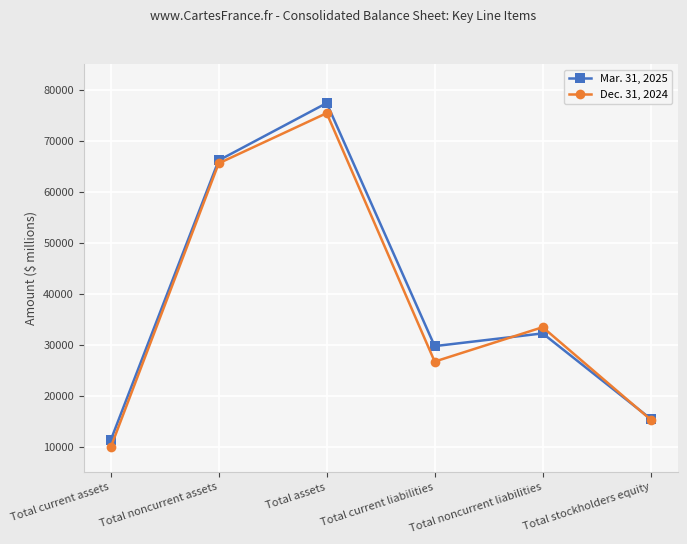

What is the value of the Dec. 31, 2024 point at the 2nd from the left?

65528